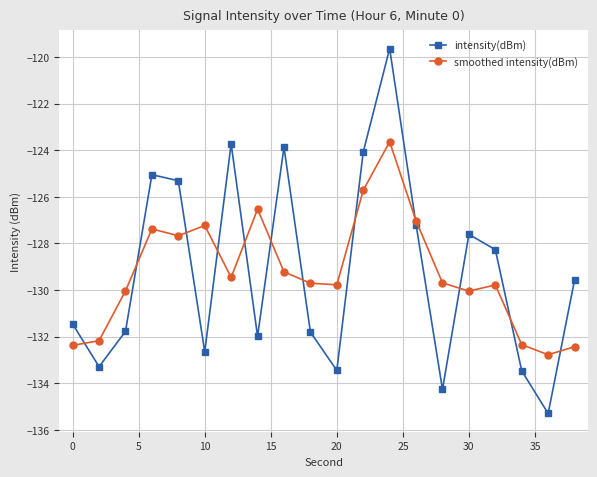

Rank the series by their maximum value, from highest to lowest.

intensity(dBm), smoothed intensity(dBm)